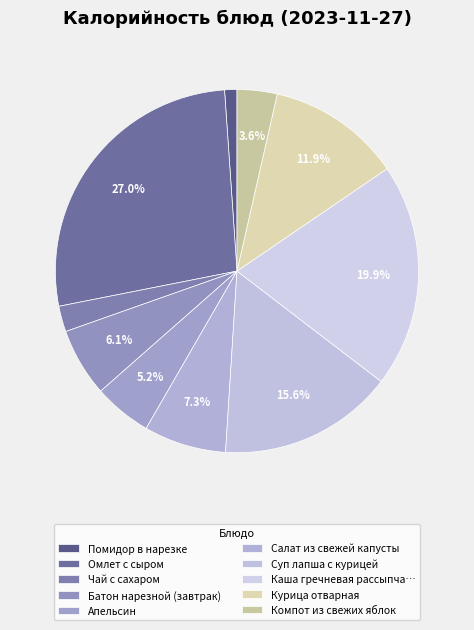

To the nearest percent, what percentage of the pie is Батон нарезной (завтрак)?

6%